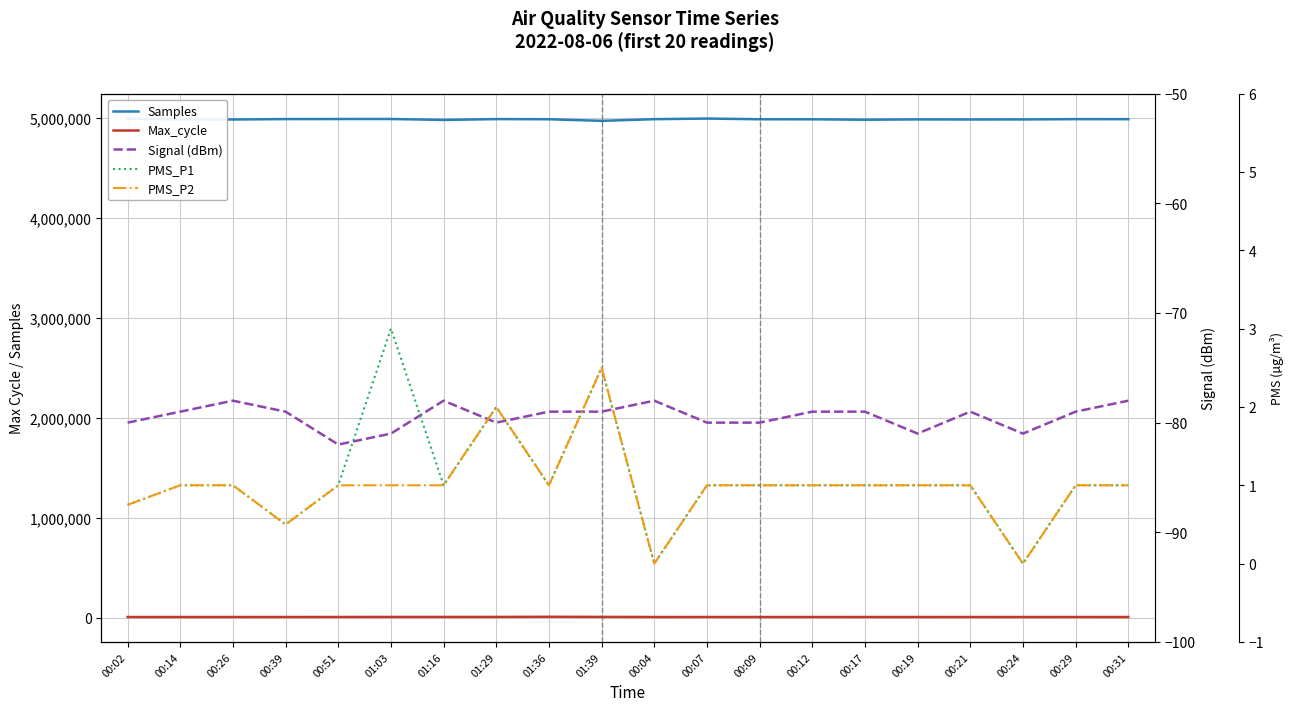

Does the chart display data point markers on the line(s)?

No